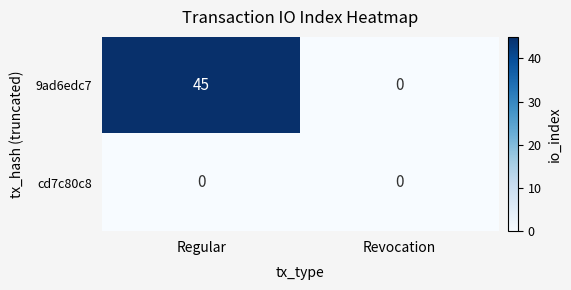

Reading right to left, what are all the values shown in this chart?

9ad6edc7: Revocation=0	Regular=45
cd7c80c8: Revocation=0	Regular=0